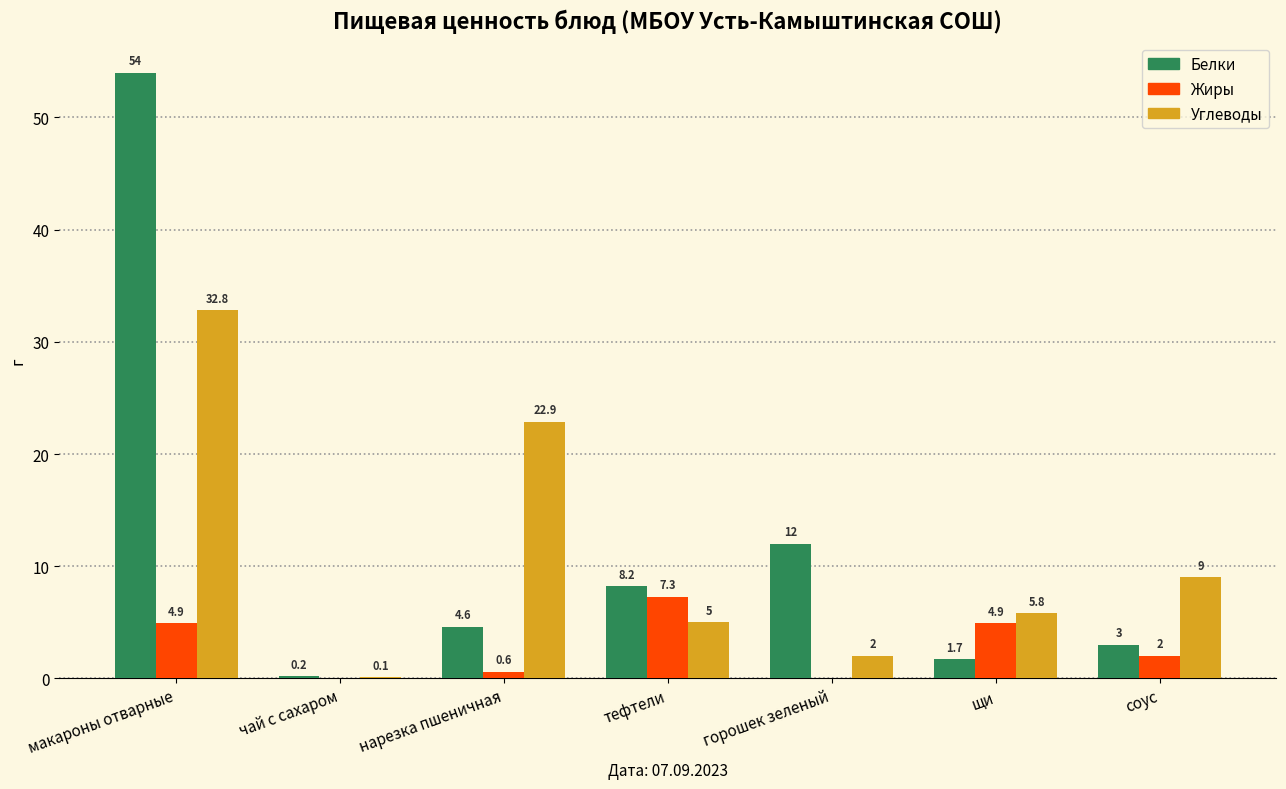

What is the greatest value displayed?

54.0